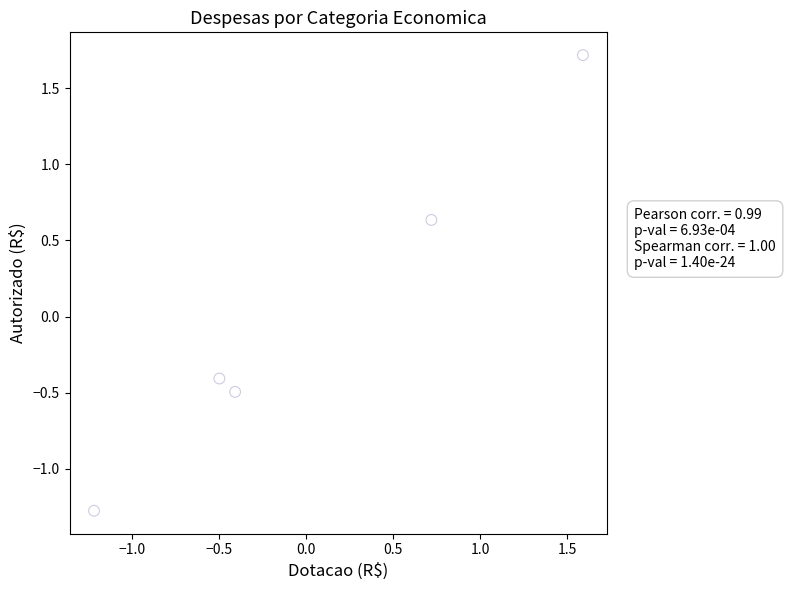

What Y value in the scatter plot is closest to 0?

-0.4